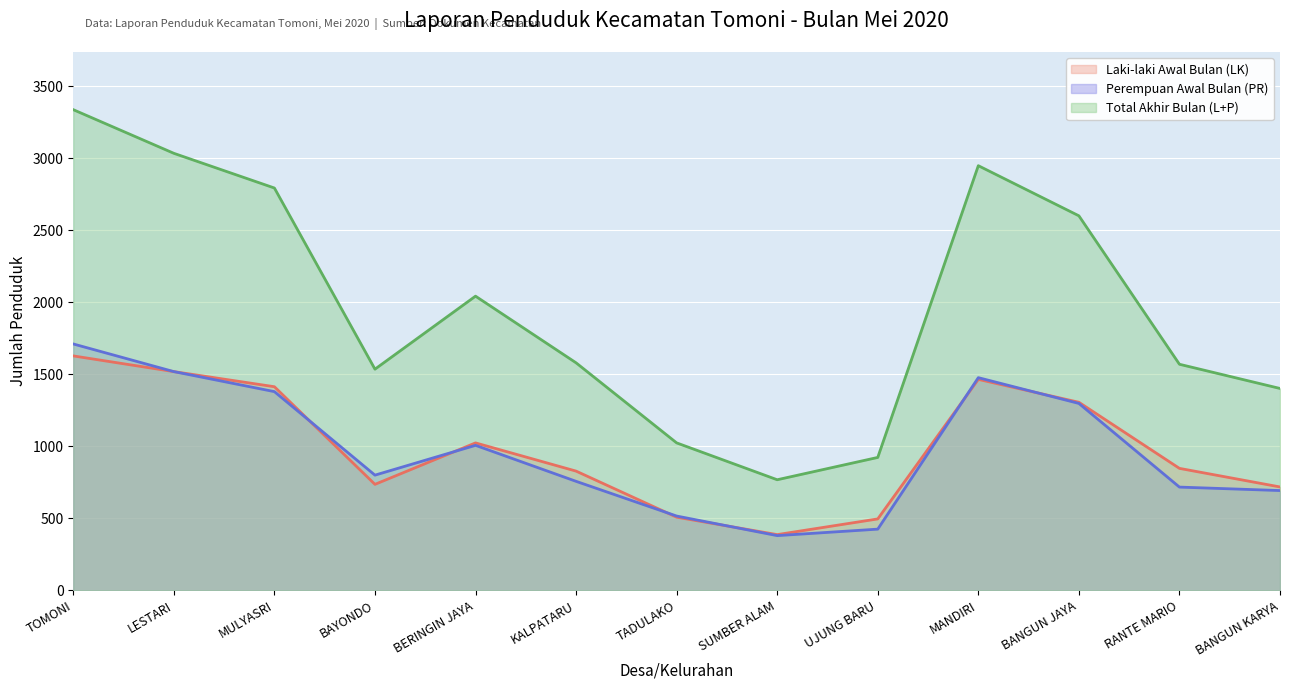

List the labels in order of Perempuan Awal Bulan (PR) value, largest first.

TOMONI, LESTARI, MANDIRI, MULYASRI, BANGUN JAYA, BERINGIN JAYA, BAYONDO, KALPATARU, RANTE MARIO, BANGUN KARYA, TADULAKO, UJUNG BARU, SUMBER ALAM